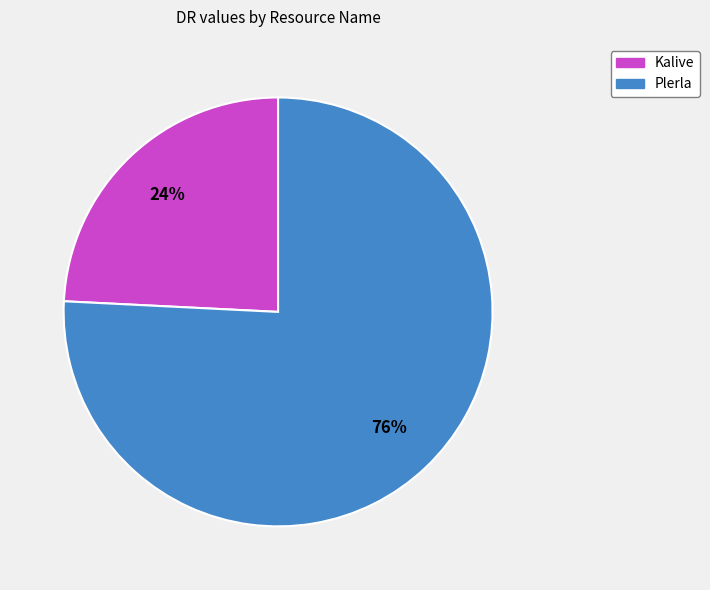

To the nearest percent, what is the difference between the largest and smallest slice percentages?

52%